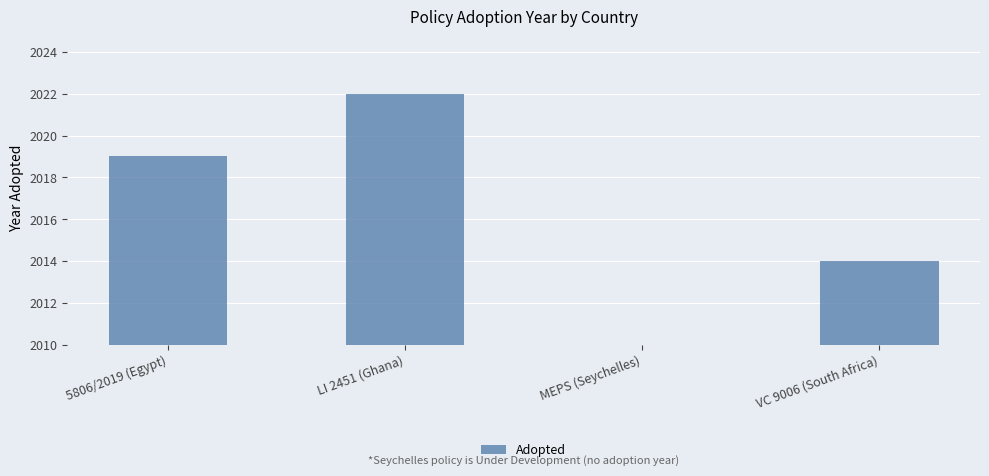

What value does the data have at VC 9006 (South Africa)?

2014